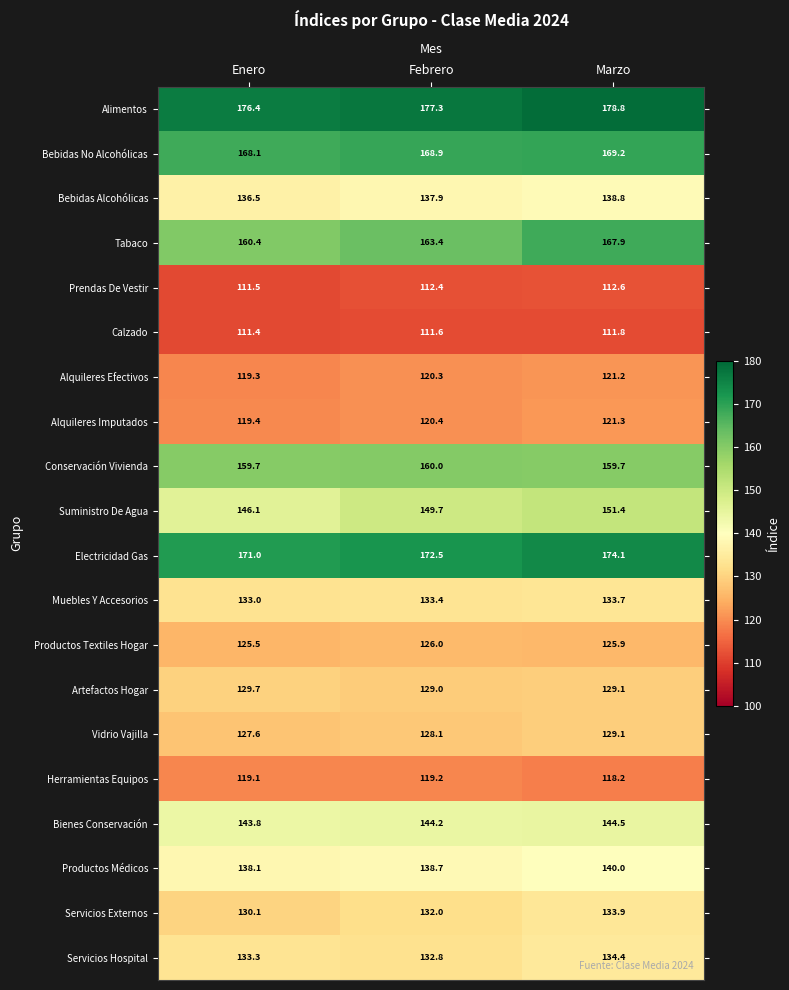

What value does the Alquileres Efectivos series have at Febrero?

120.3